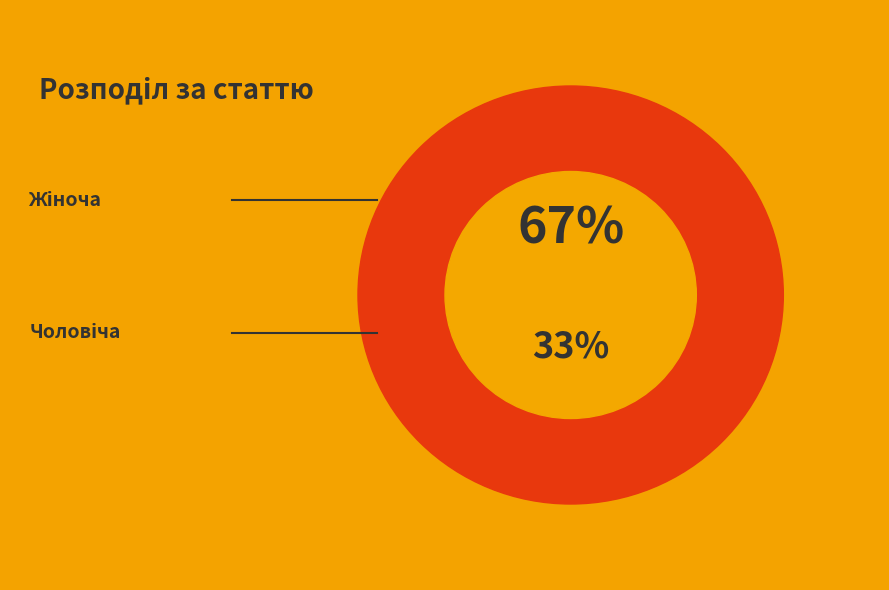

The Жіноча slice represents 67% of the pie. True or false?

True